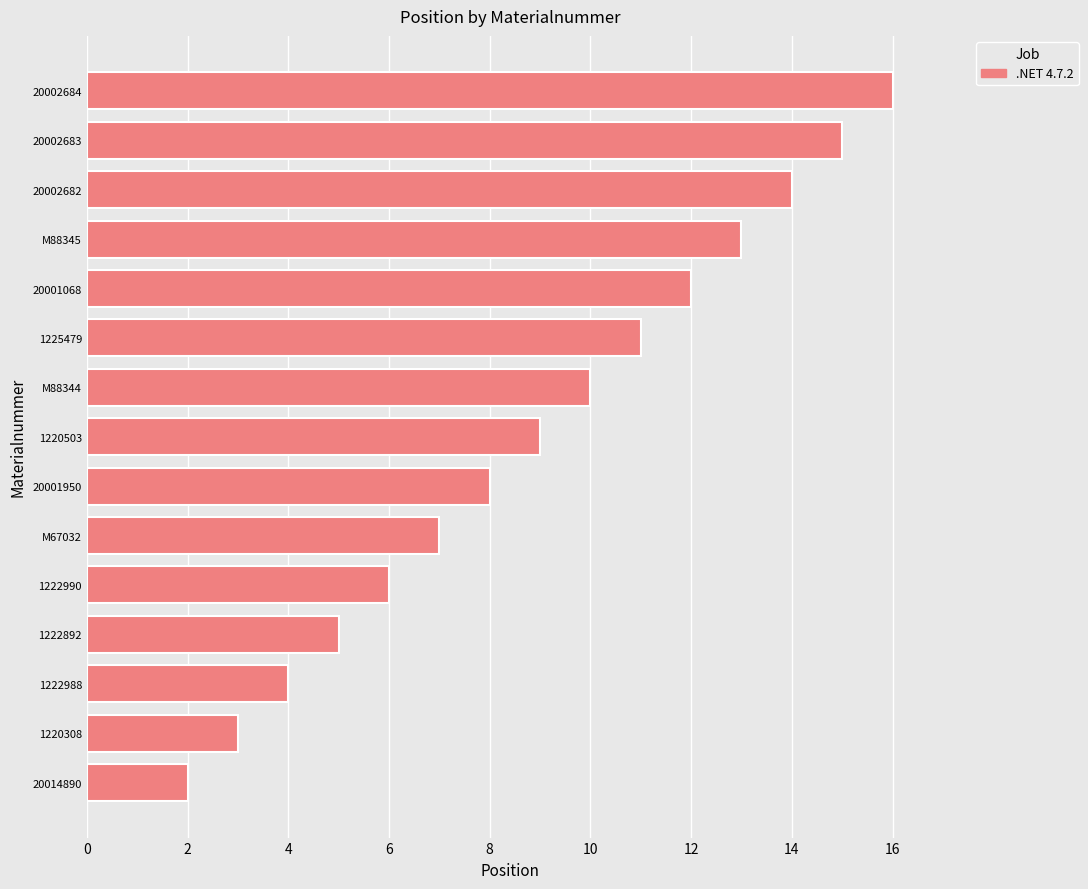

What is the ratio of the value at 1225479 to the value at M88344?

1.1